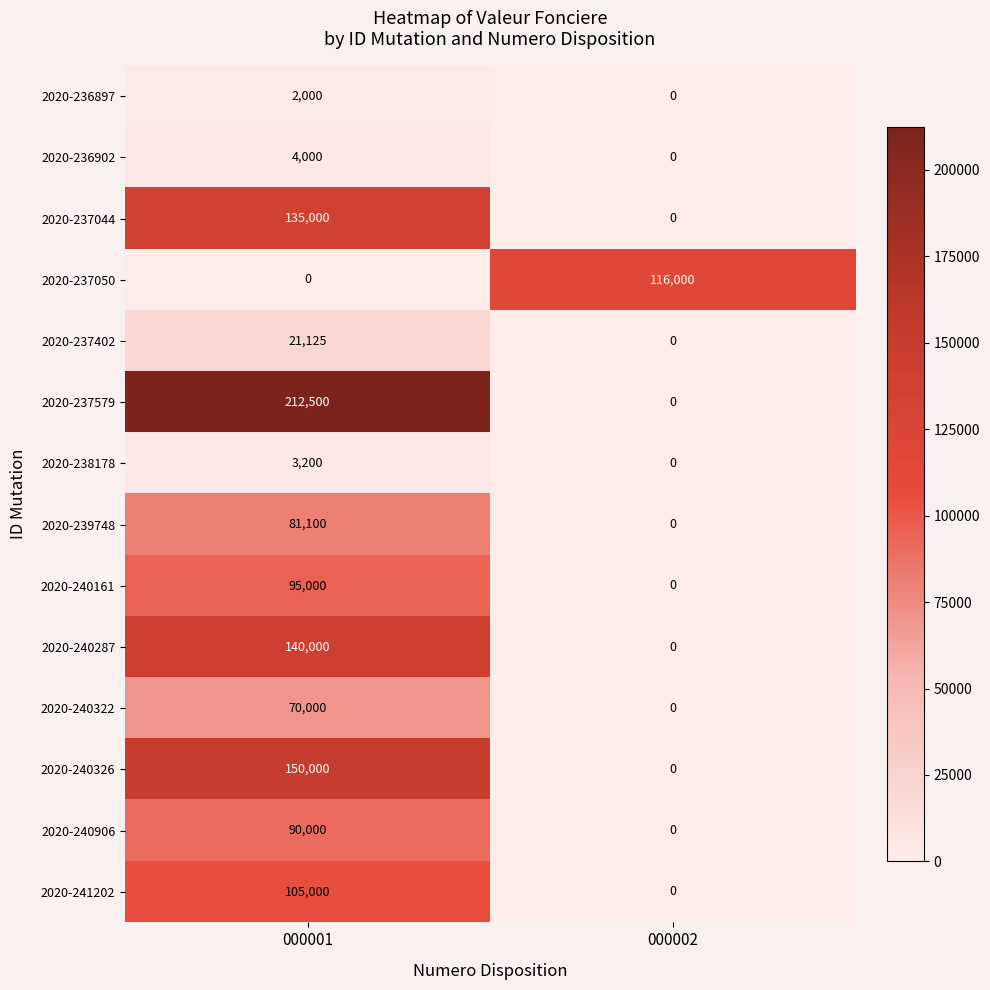

At which category does the chart reach its peak across all series?

000001